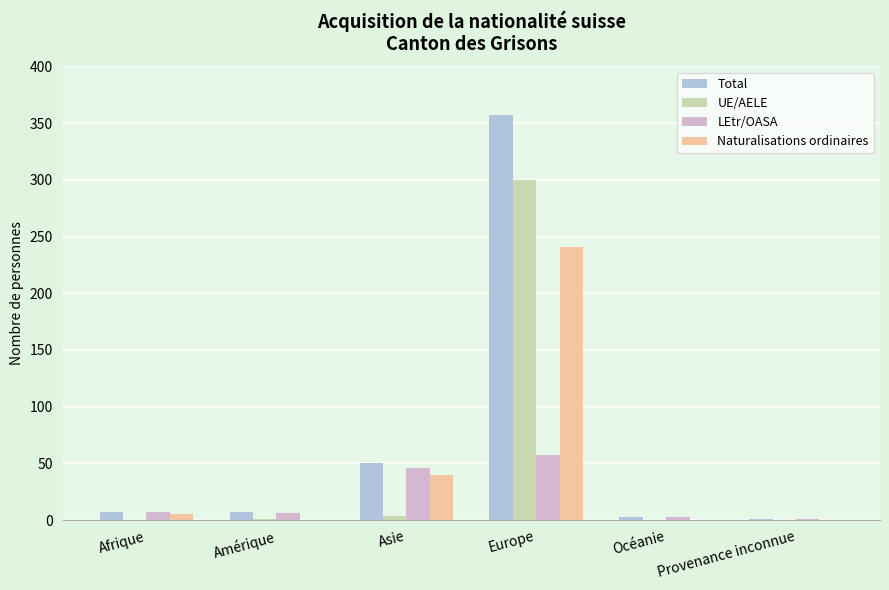

What is the total value across all series at Provenance inconnue?

2